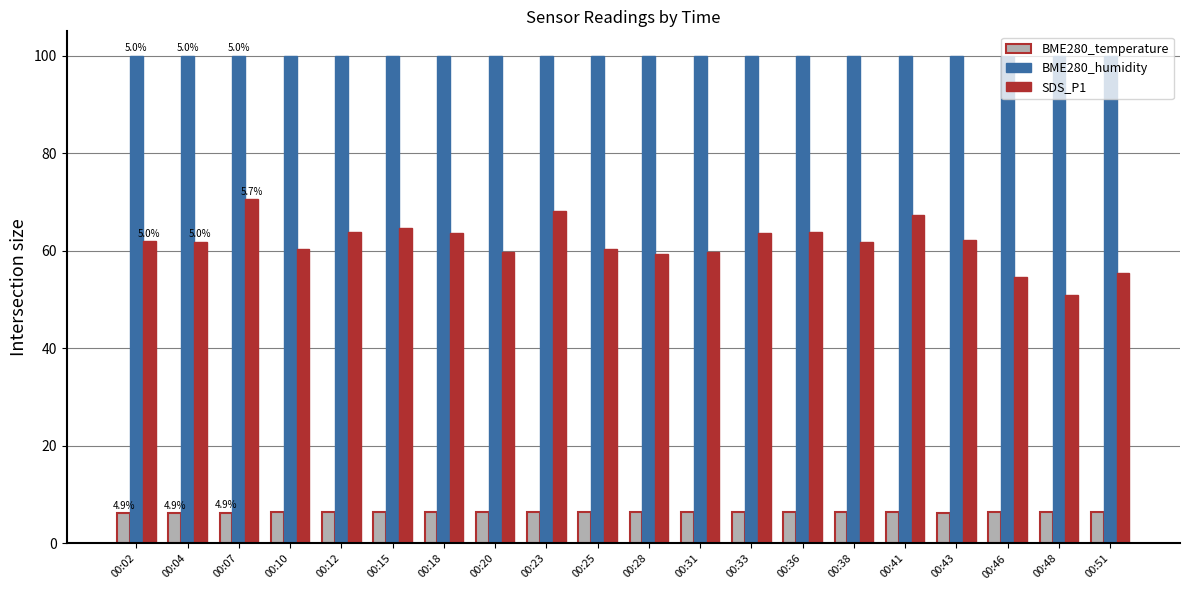

Is it true that BME280_humidity equals 58.3 at 00:04?

False